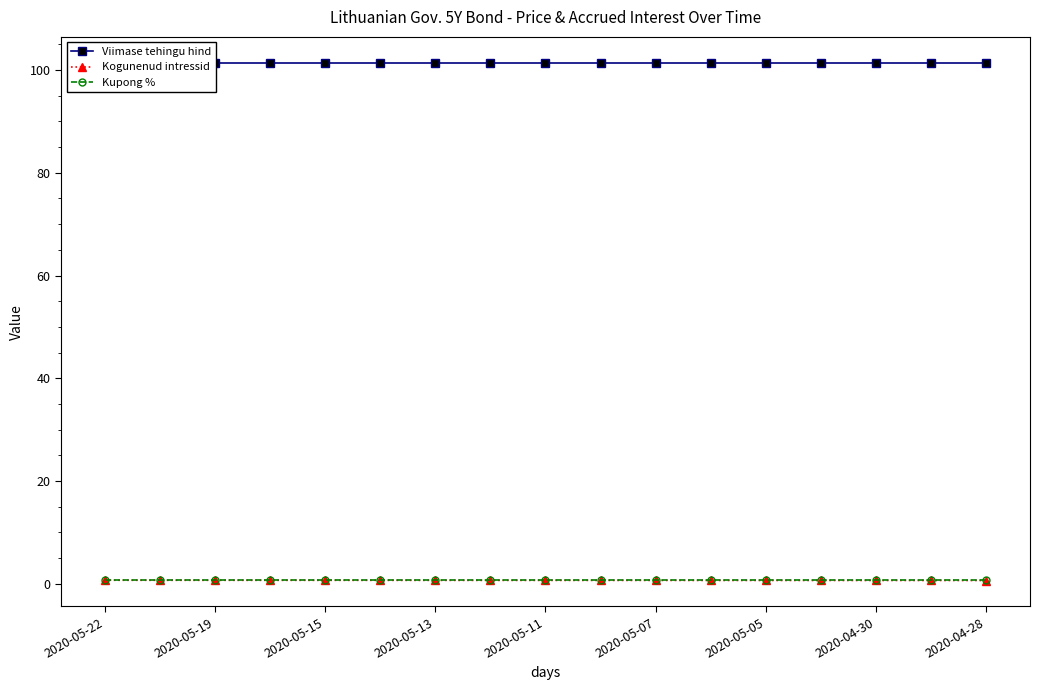

True or false: Kogunenud intressid has a value of 0.7 at 2020-05-15.

True